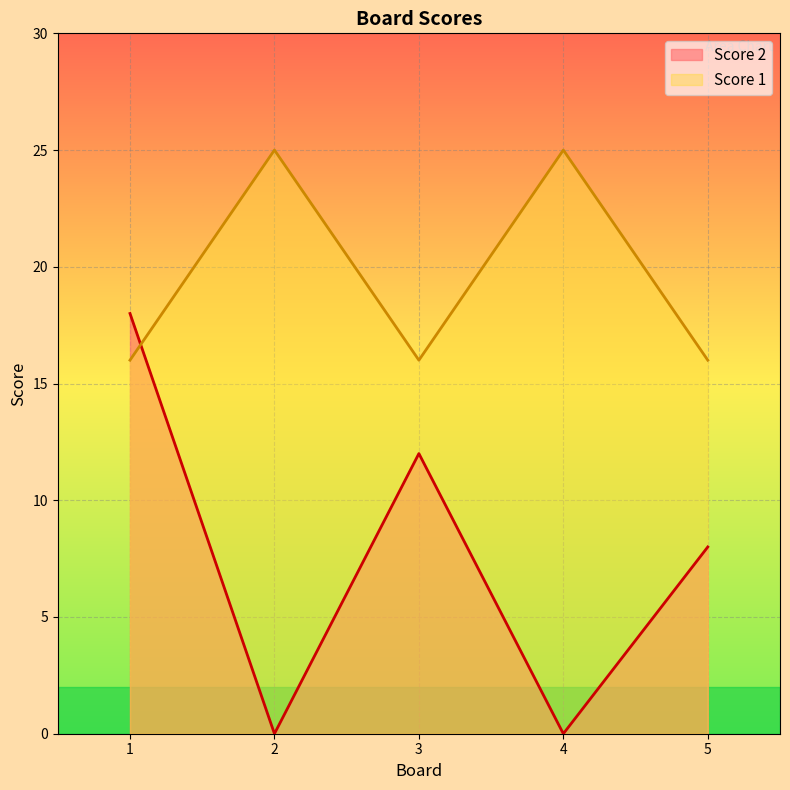

Reading left to right, transcribe all the data shown in this chart.

Score 2: 1=18	2=0	3=12	4=0	5=8
Score 1: 1=16	2=25	3=16	4=25	5=16